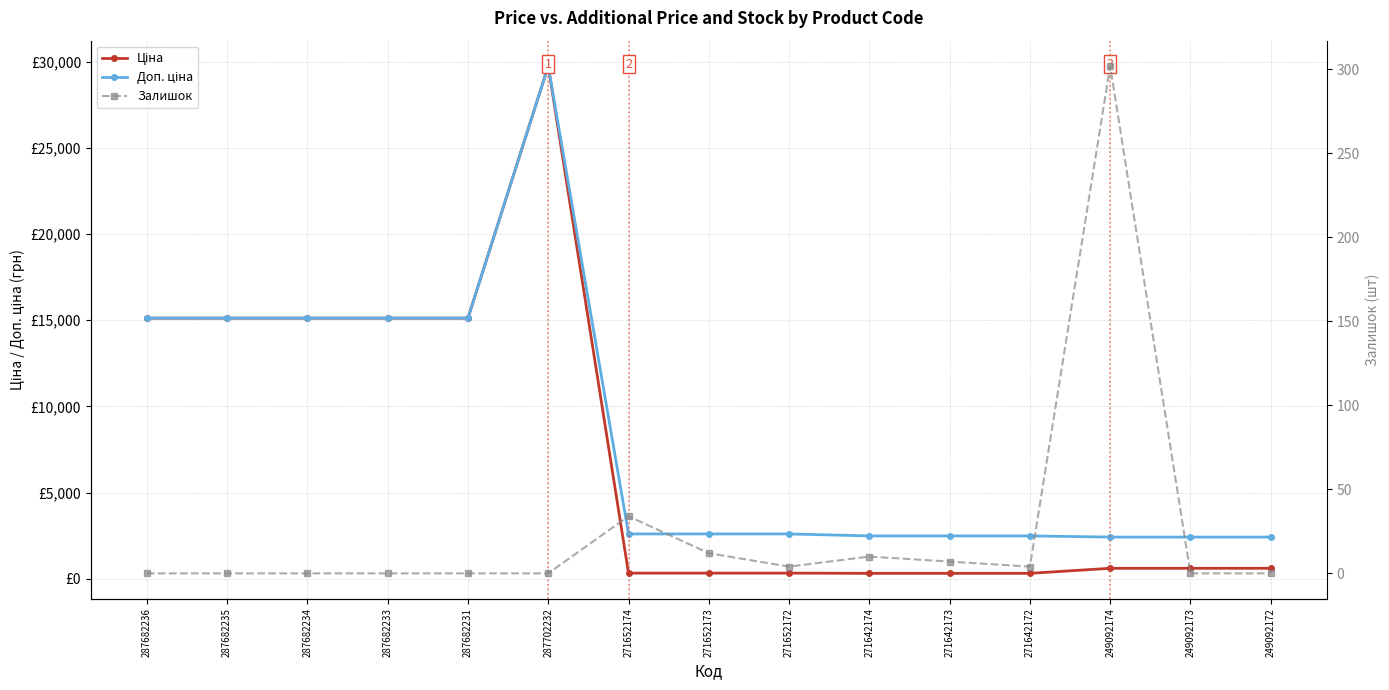

How many values in the Доп. ціна series are below 2598?

6